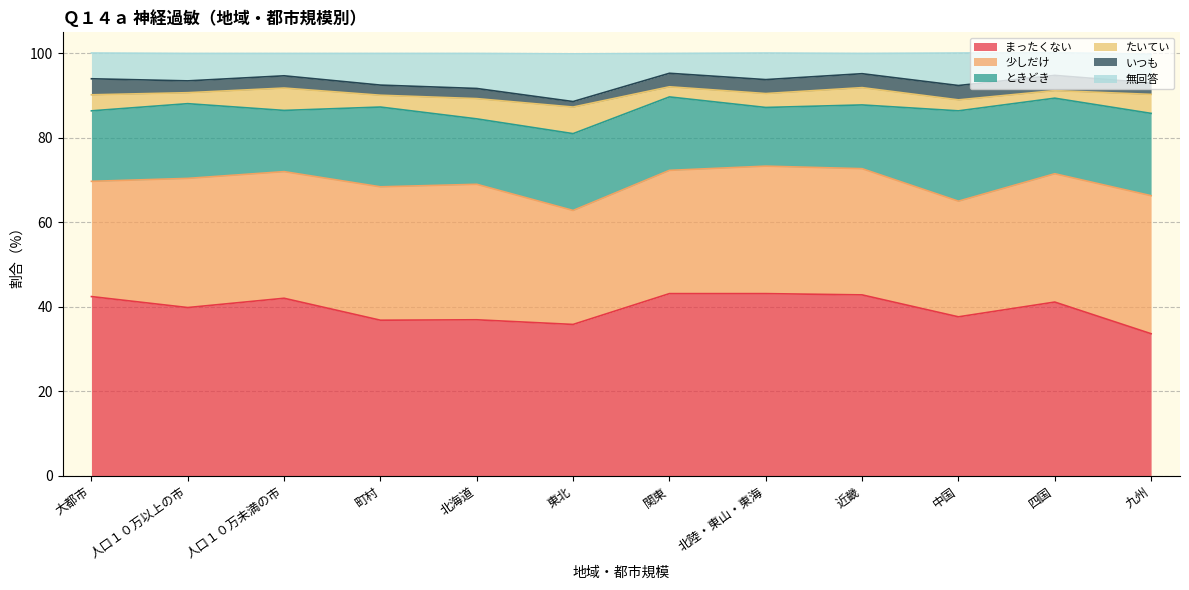

Rank the categories by いつも value from highest to lowest.

大都市, 四国, 中国, 北陸・東山・東海, 近畿, 関東, 人口１０万未満の市, 人口１０万以上の市, 九州, 町村, 北海道, 東北